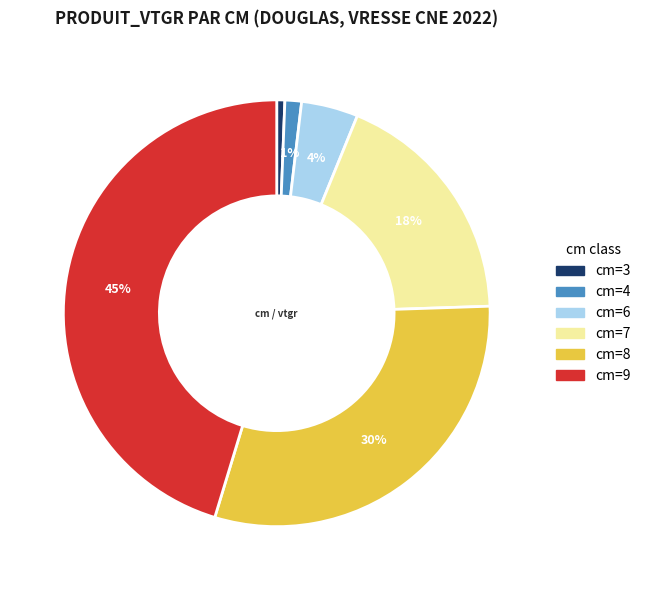

Is there a majority slice in this chart?

No